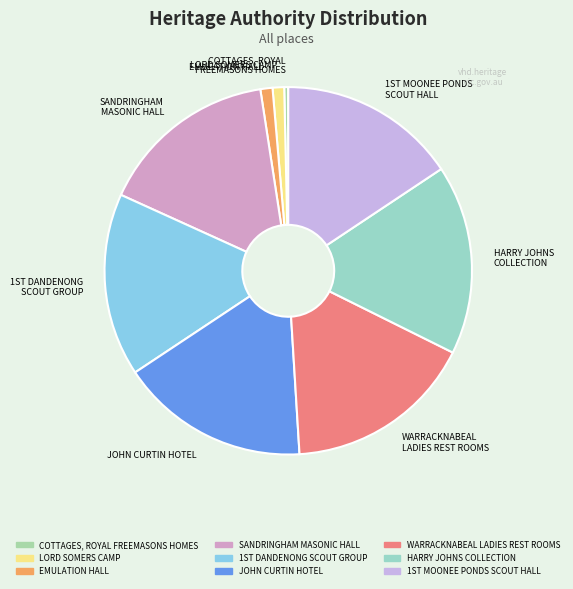

Is there any slice that represents more than half of the pie?

No